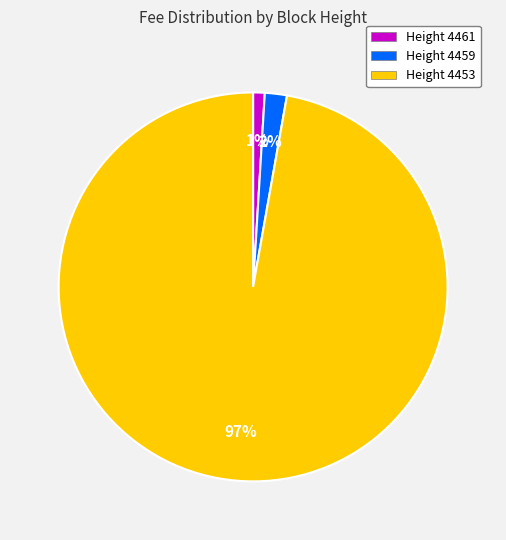

Between Height 4461 and Height 4459, which is larger?

Height 4459